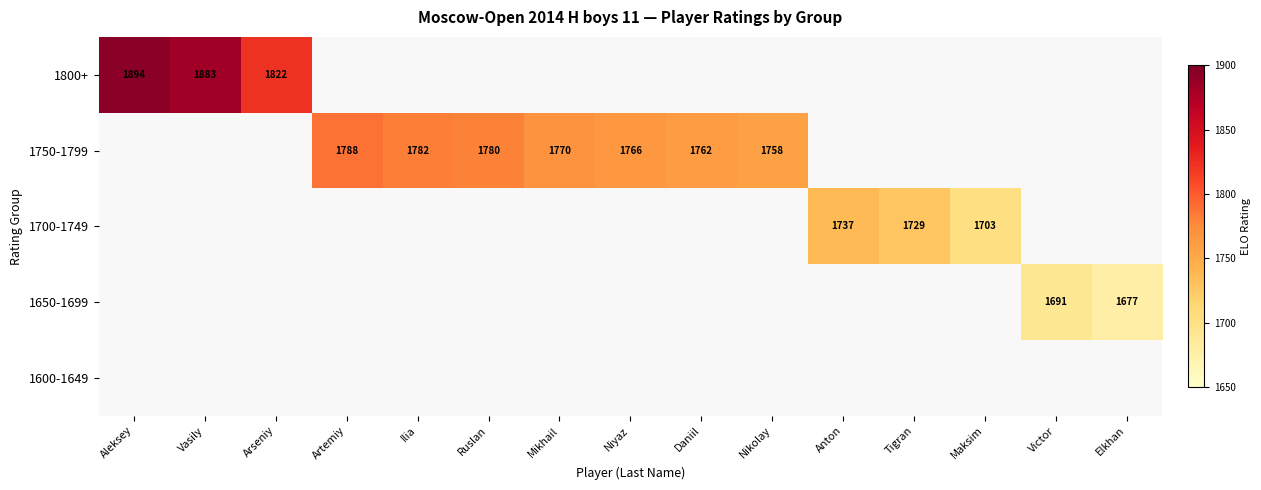

What is the sum of the 1700-1749 values at Maksim and Anton?

3440